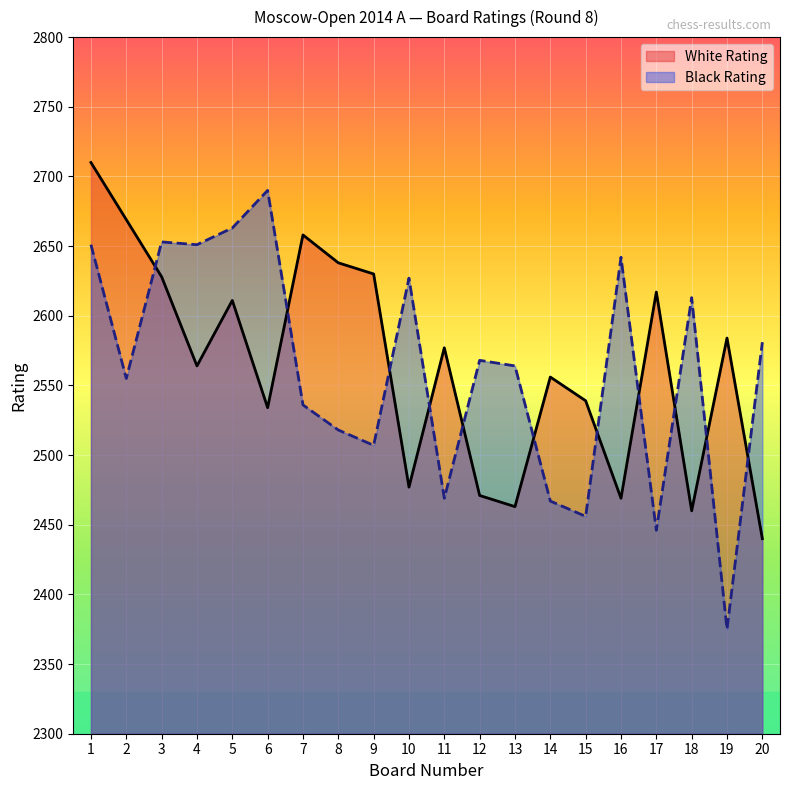

Which category has the lowest value in the White Rating series?

20